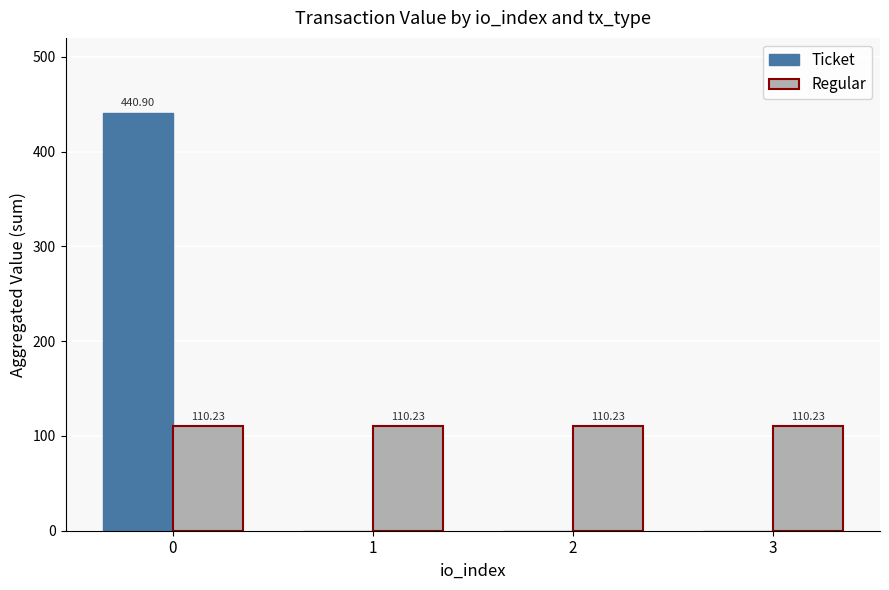

Reading right to left, list all the values displayed in this chart.

Ticket: 3=0.0	2=0.0	1=0.0	0=440.9
Regular: 3=110.2	2=110.2	1=110.2	0=110.2